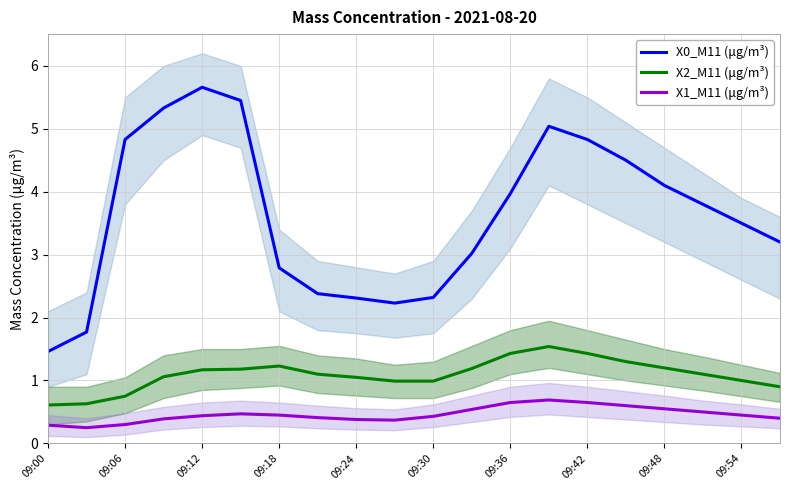

At which label does X0_M11 (μg/m³) reach its minimum?

09:00